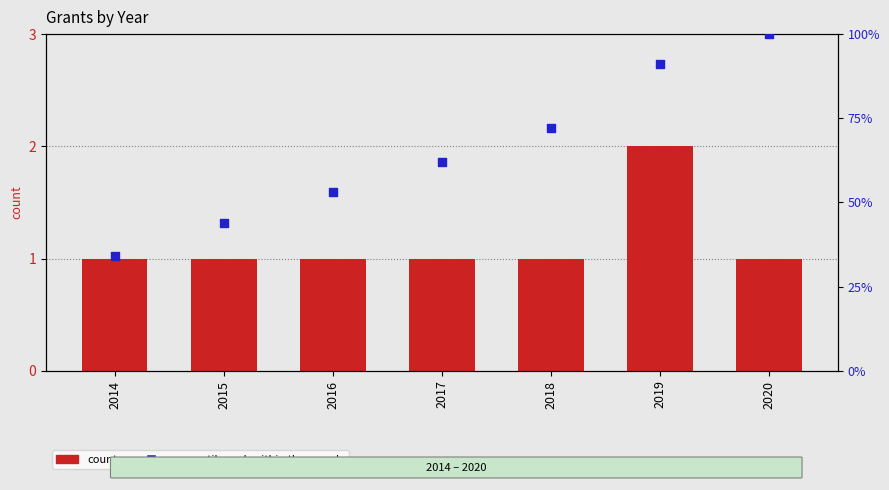

At which category is the sum across all series the highest?

2020